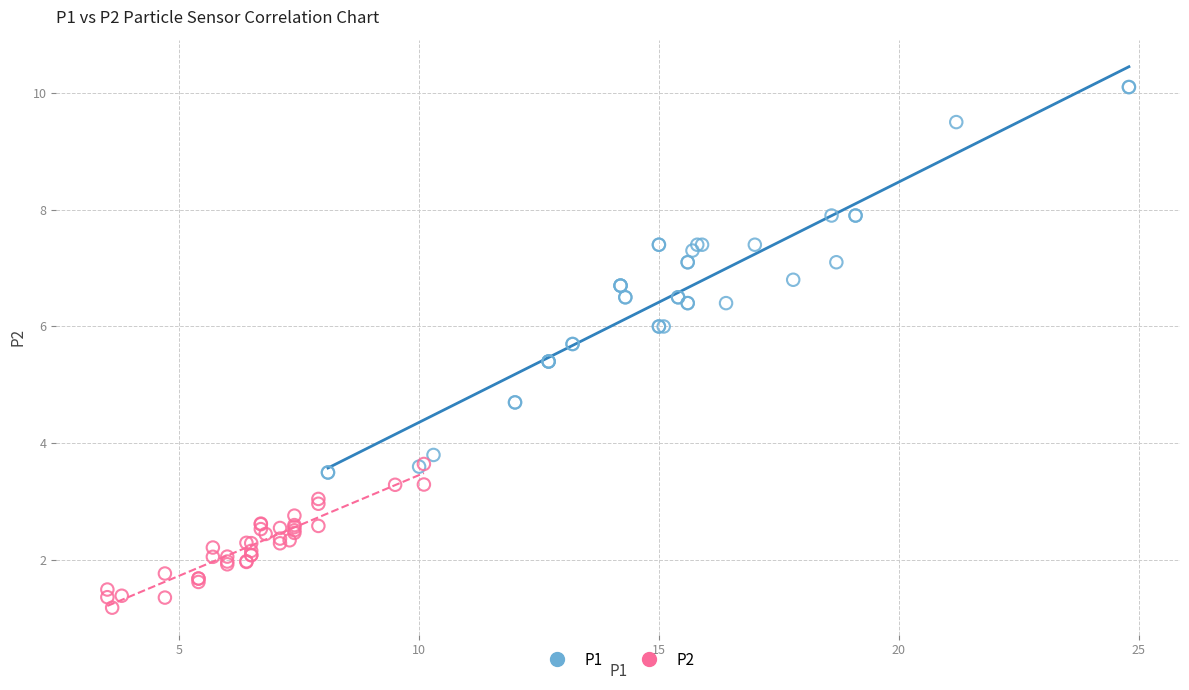

Which series has the widest spread of Y values?

P1